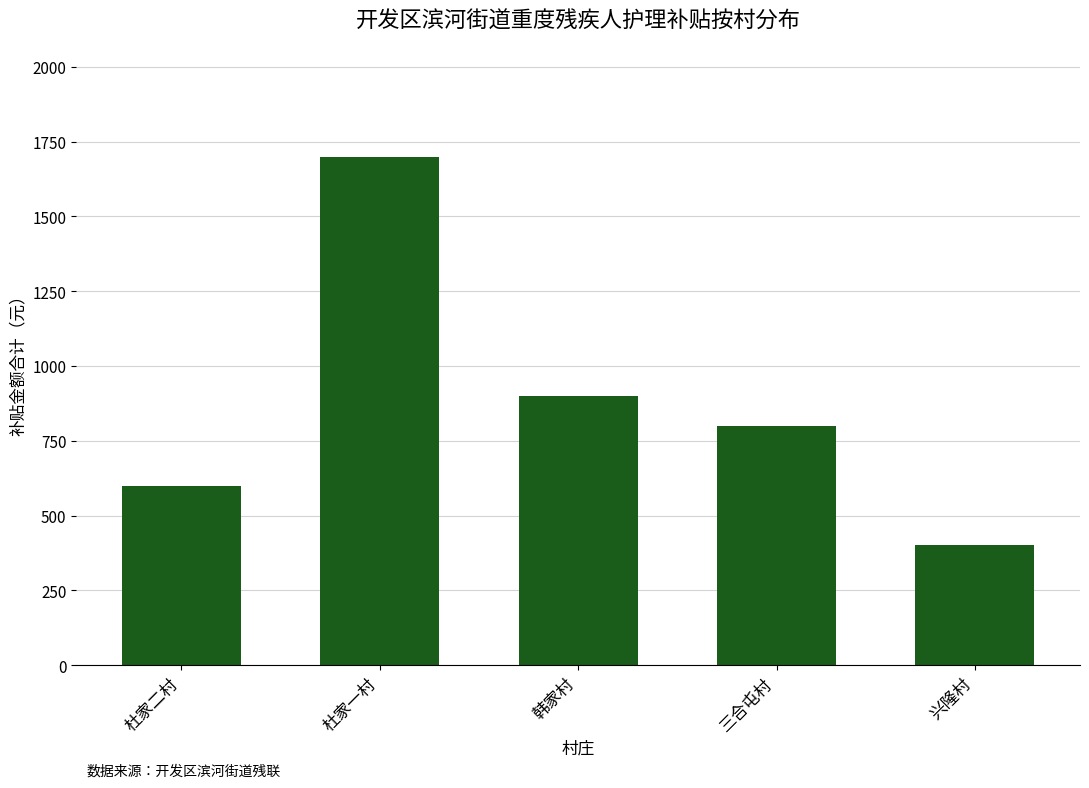

What is the average value?

880